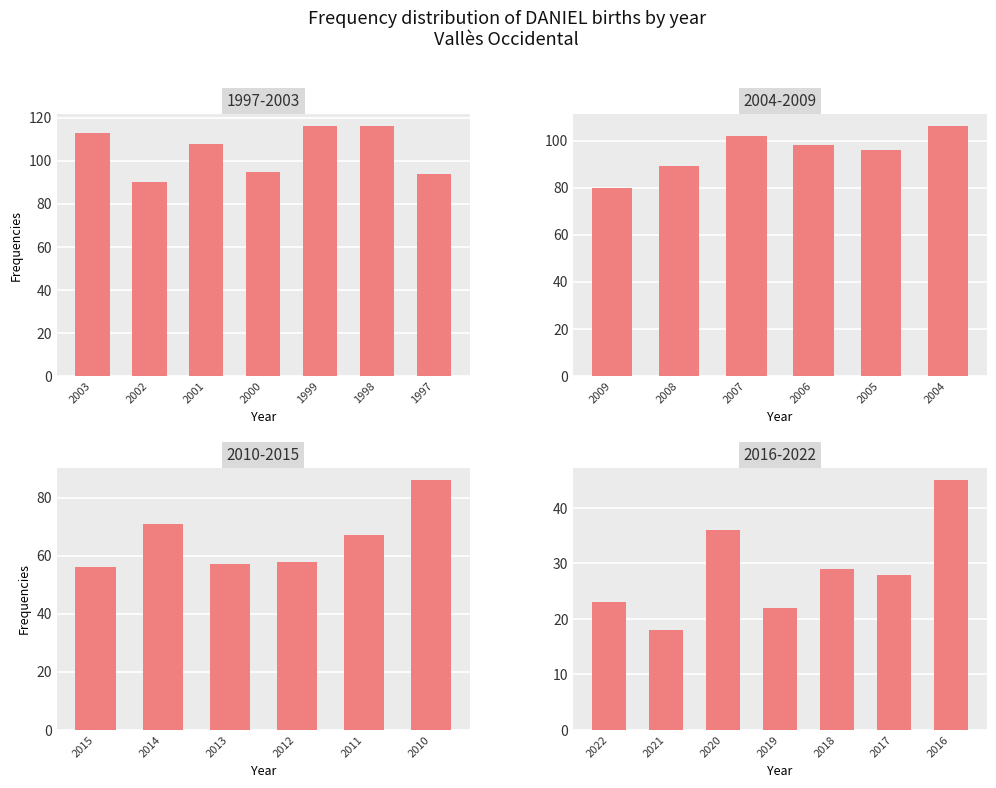

At which label does the data first exceed 67?

2014